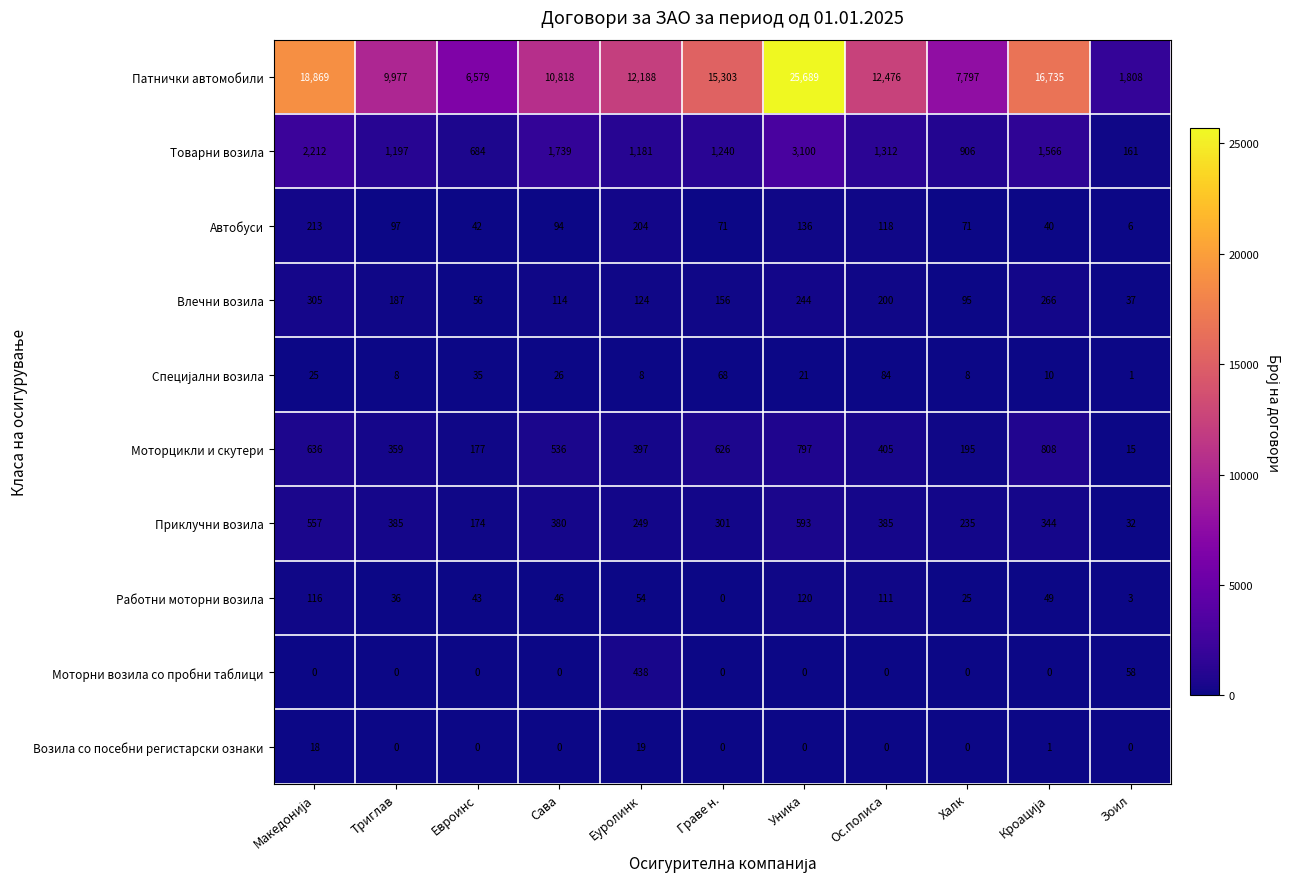

What is the difference between the second highest and minimum values in the Автобуси series?

198